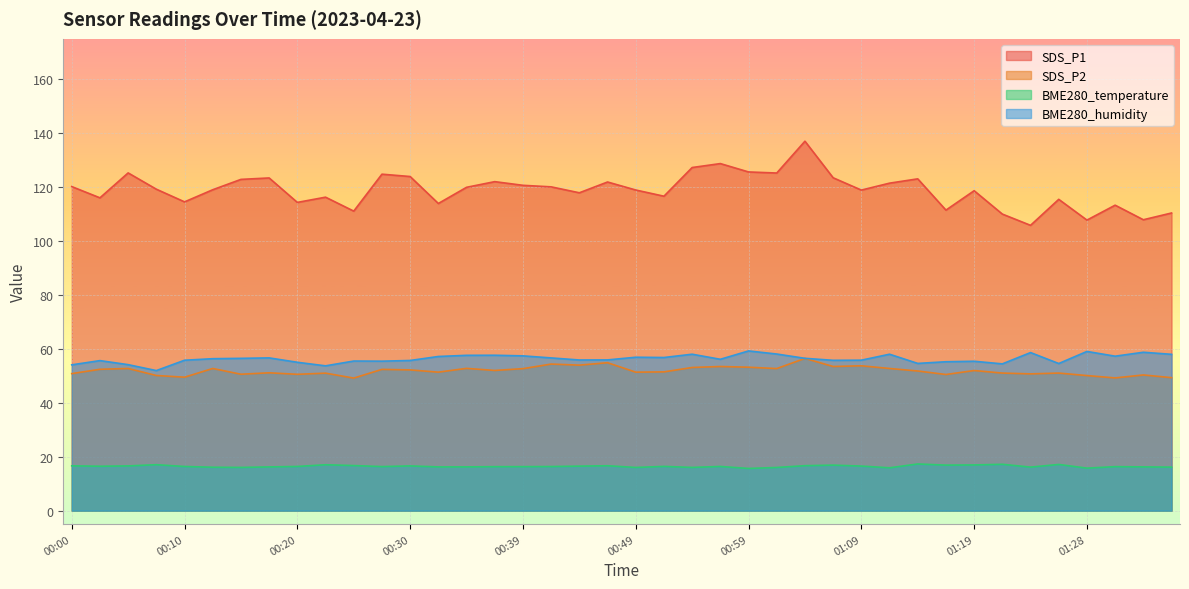

List the labels in order of BME280_humidity value, smallest first.

00:08, 00:22, 00:00, 00:05, 01:21, 01:26, 01:14, 00:20, 01:16, 01:19, 00:27, 00:25, 00:03, 00:30, 01:06, 00:10, 01:09, 00:44, 00:47, 00:56, 00:13, 00:15, 01:04, 00:42, 00:17, 00:52, 00:49, 00:32, 01:31, 00:39, 00:34, 00:37, 01:36, 00:54, 01:11, 01:01, 01:23, 01:33, 01:28, 00:59